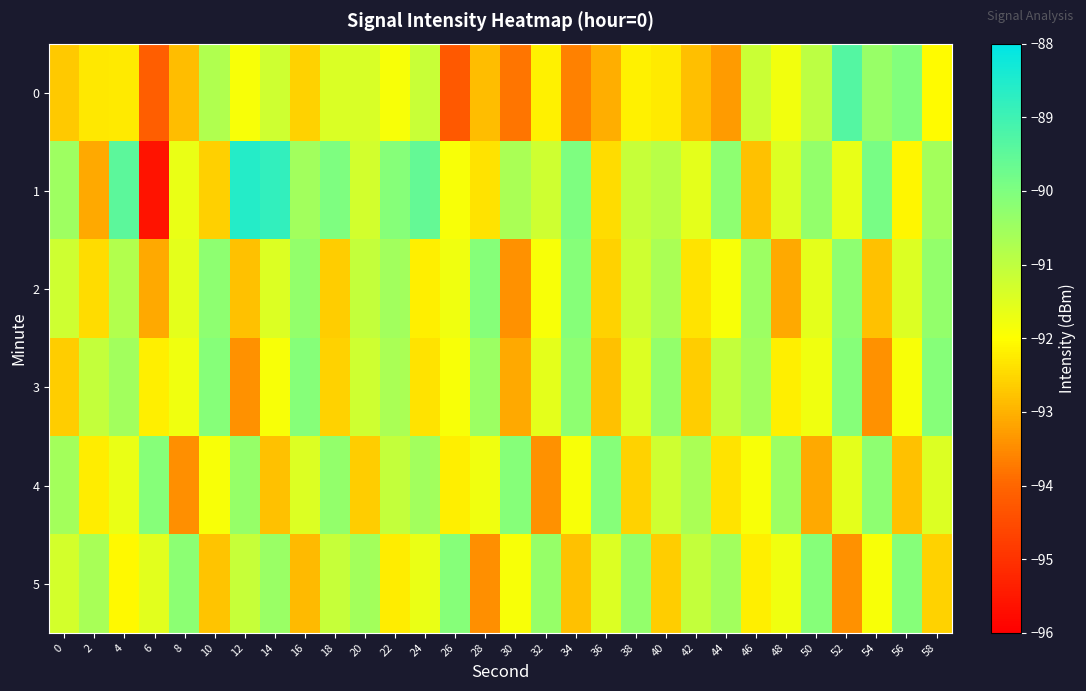

Count the number of data series in this chart.

6